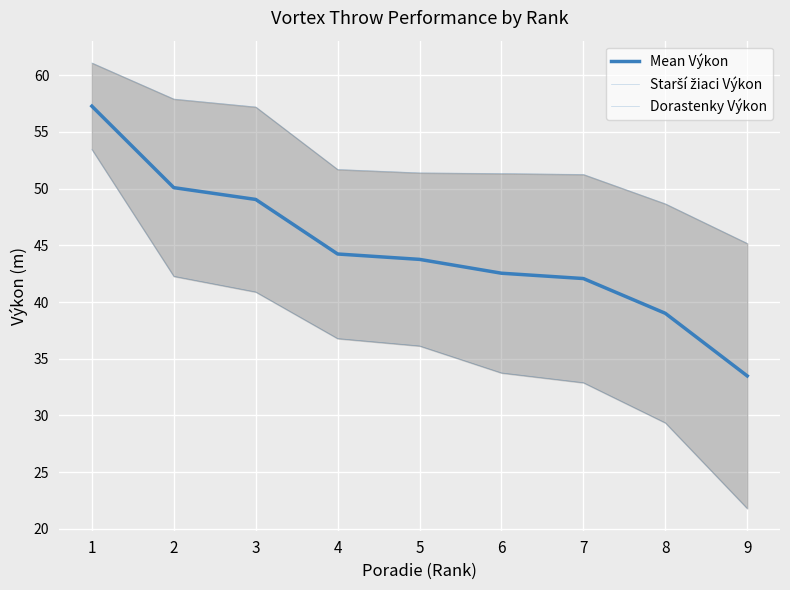

What is the difference between the Dorastenky Výkon values at 3 and 7?

8.0